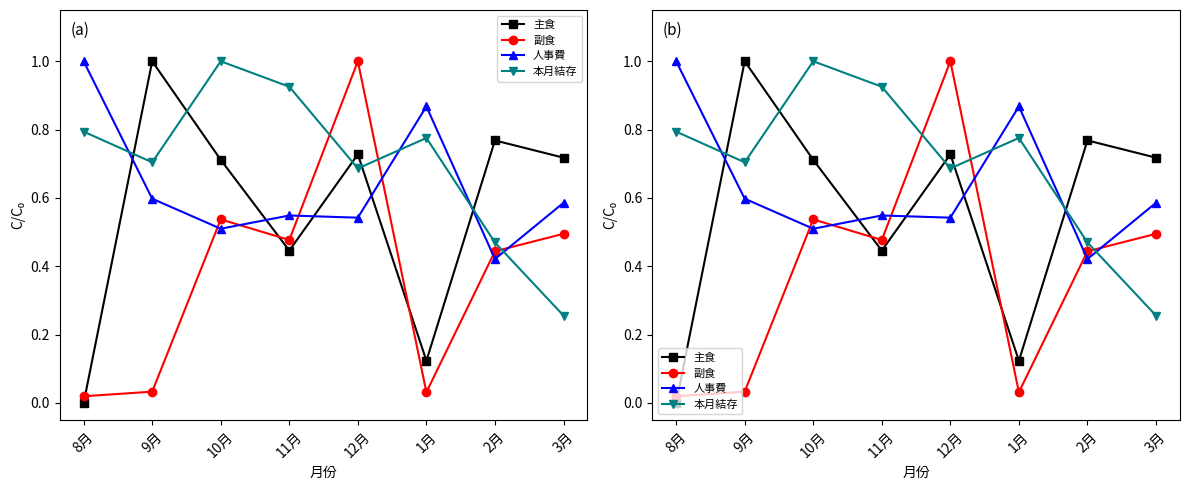

Rank the series by their maximum value, from highest to lowest.

主食, 副食, 人事費, 本月結存